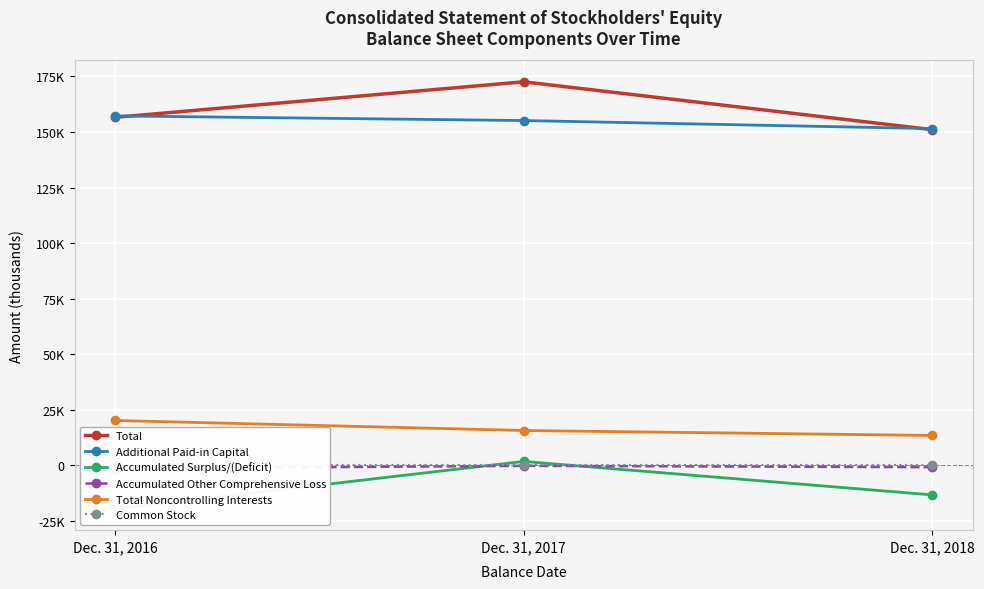

Is it true that Total Noncontrolling Interests equals 13466 at Dec. 31, 2018?

True